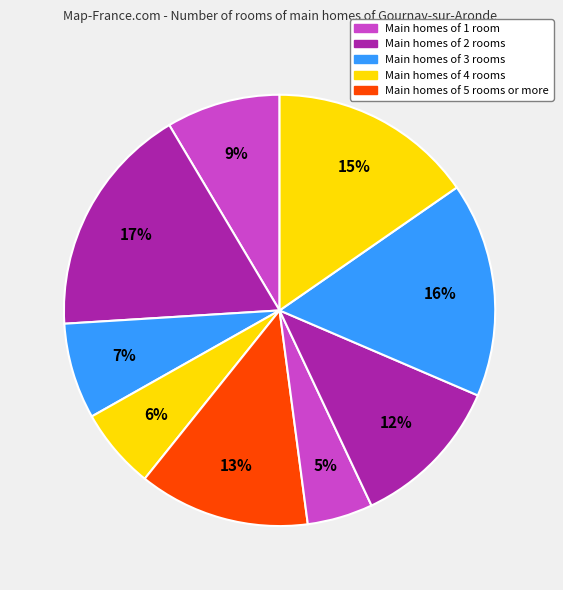

How many slices are in this pie chart?

9